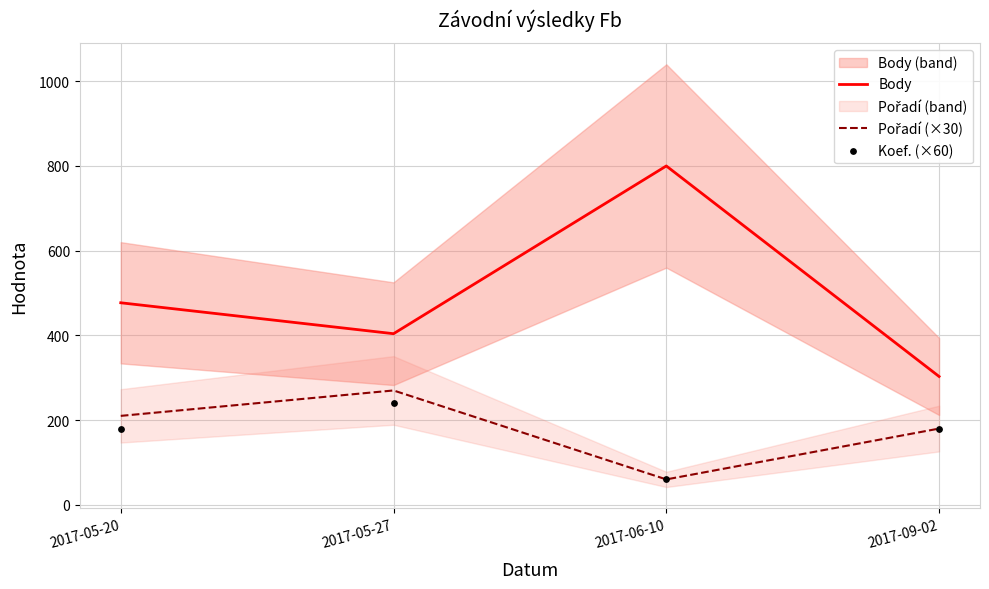

Which series has the widest spread of Y values?

Body